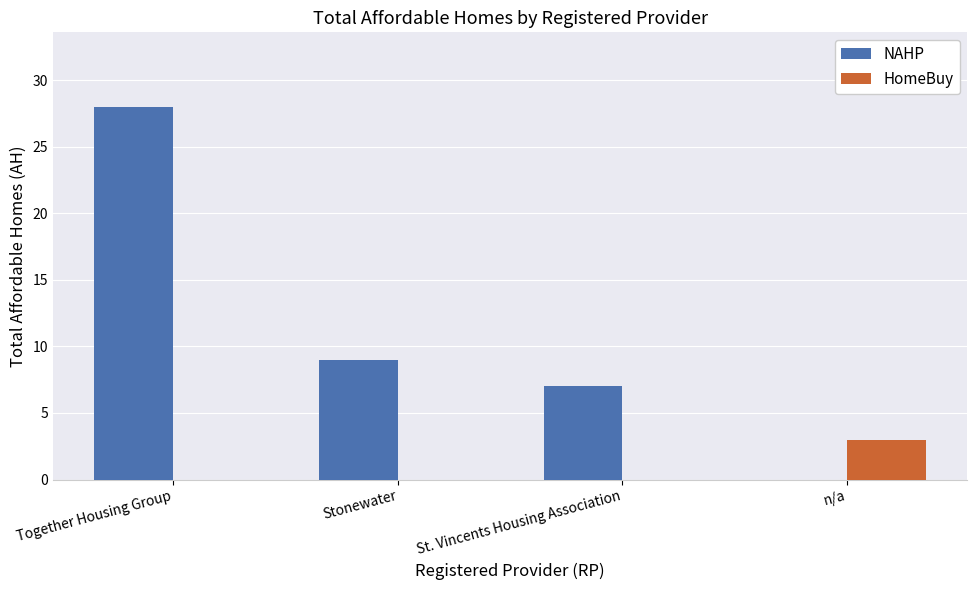

Which series has the largest total across all categories?

NAHP